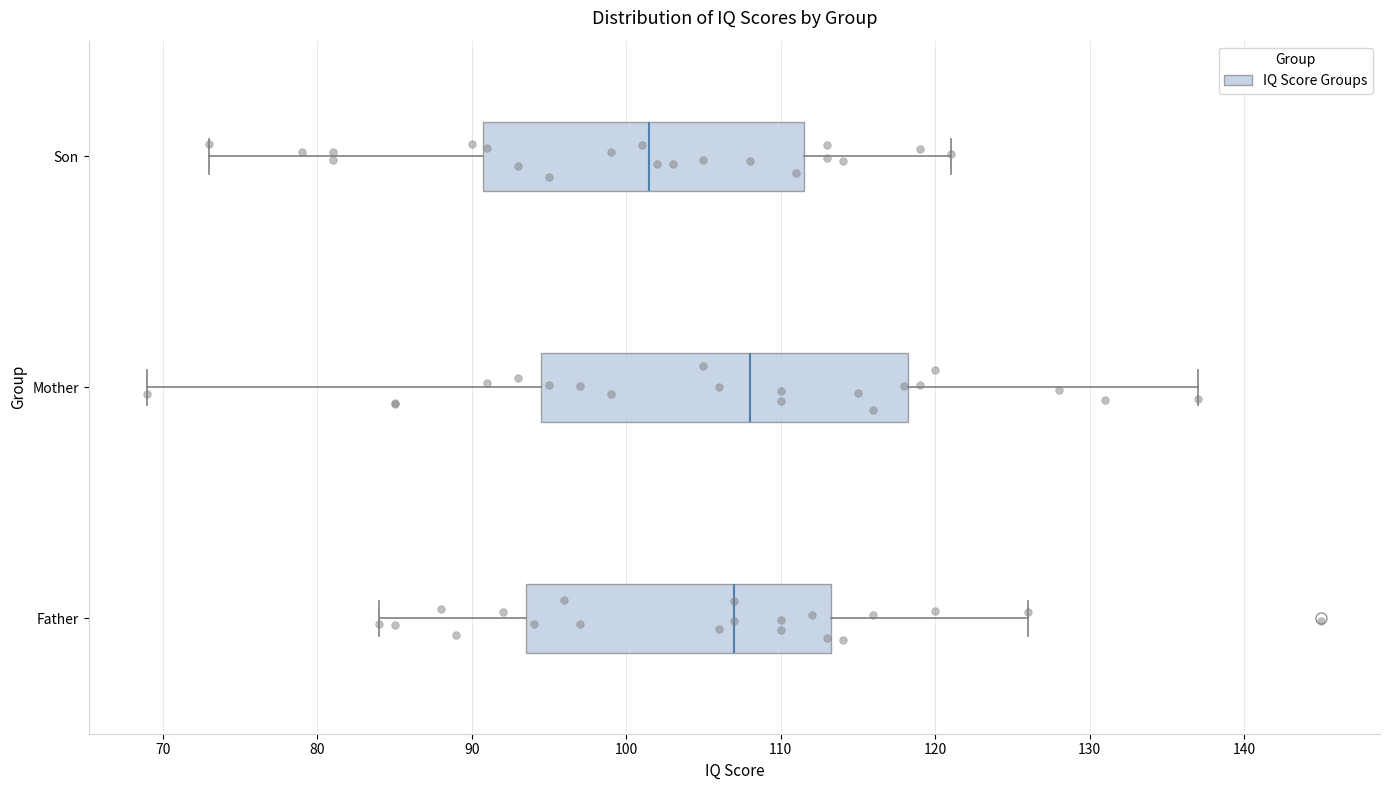

Reading bottom to top, read every box against the x-axis: the position of its median line, the range the box covers, and the ends of its whiskers. The values are not printed on the chart, so give them approximately, as read against the axis.

Father: median 107, box 94 to 113, whiskers 84 to 126
Mother: median 108, box 95 to 118, whiskers 69 to 137
Son: median 102, box 91 to 112, whiskers 73 to 121